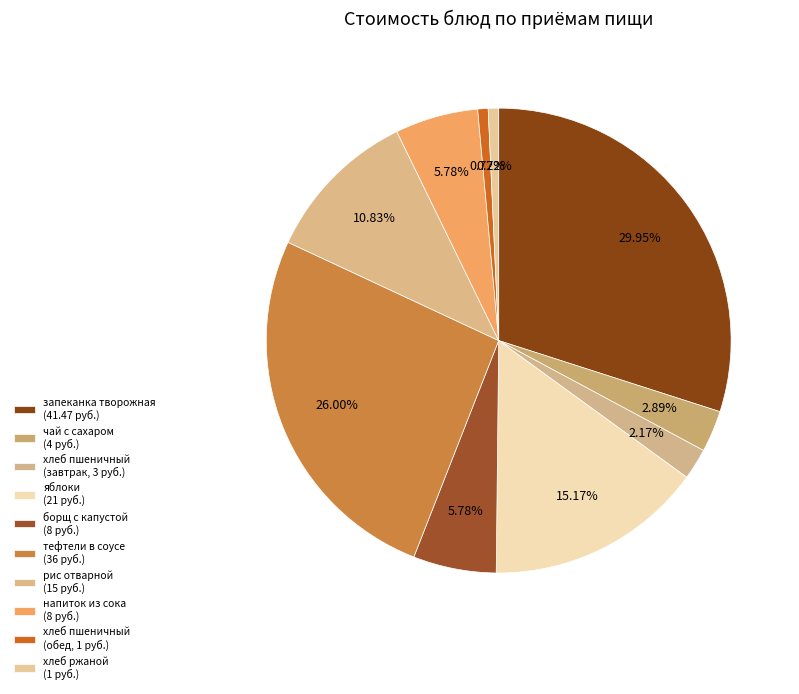

To the nearest percent, what is the difference between the largest and smallest slice percentages?

29%